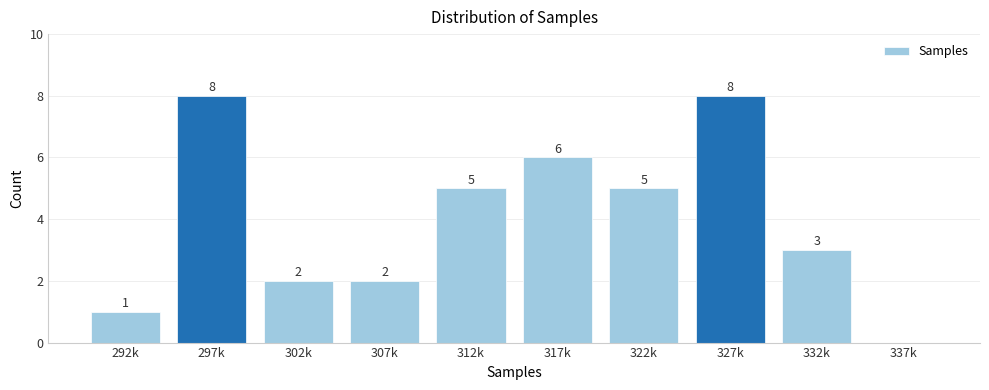

Reading right to left, transcribe all the data shown in this chart.

337k=0	332k=3	327k=8	322k=5	317k=6	312k=5	307k=2	302k=2	297k=8	292k=1